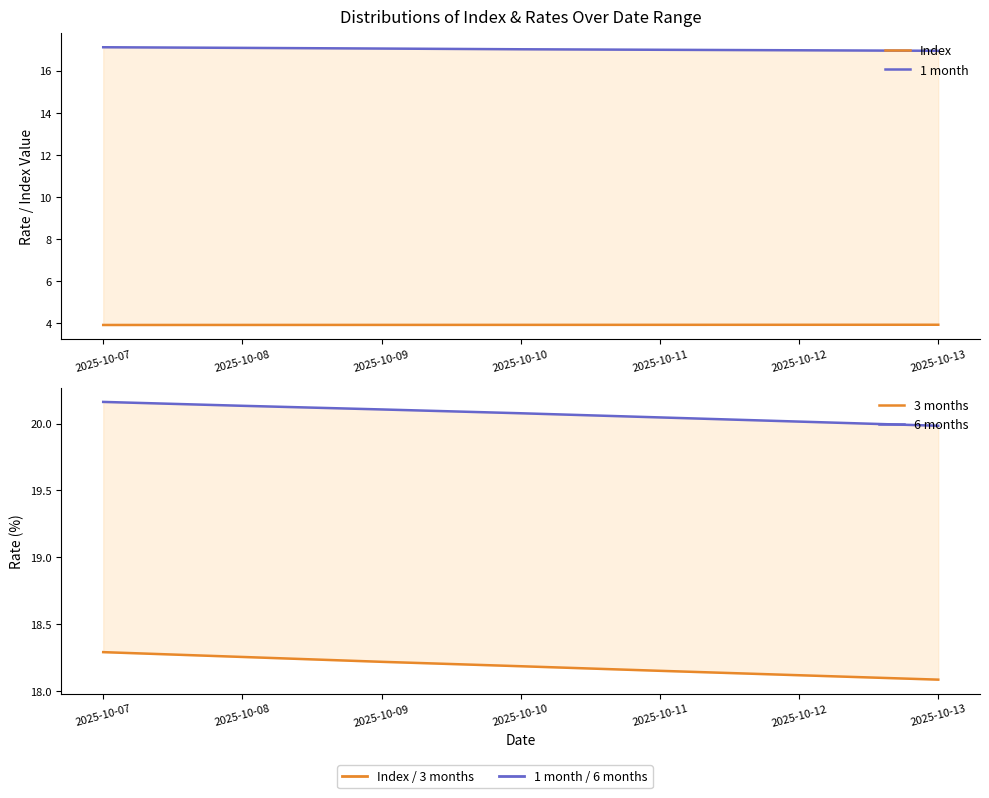

True or false: 3 months and 1 month cross at least once.

False